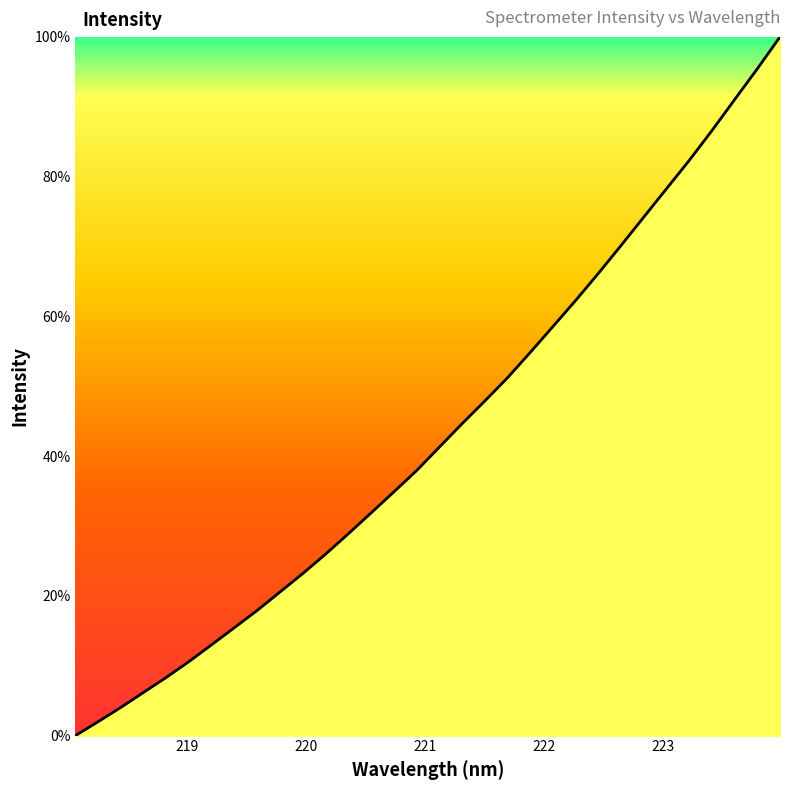

What is the greatest value displayed?

100.0